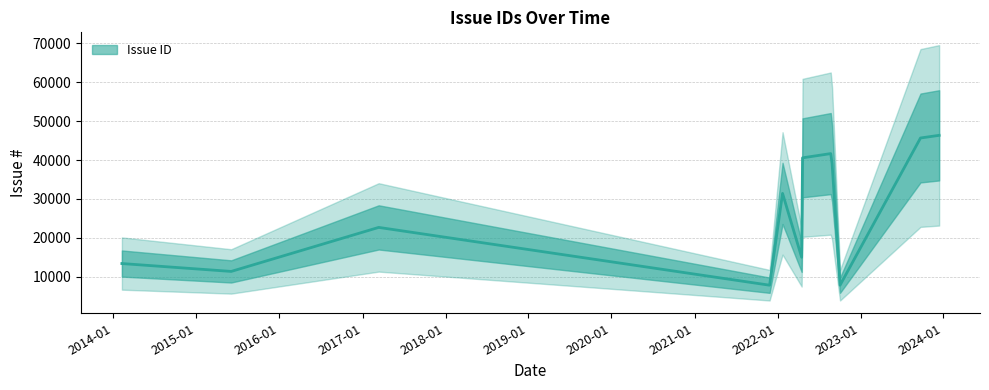

At which category does the chart reach its minimum across all series?

2021-11-27